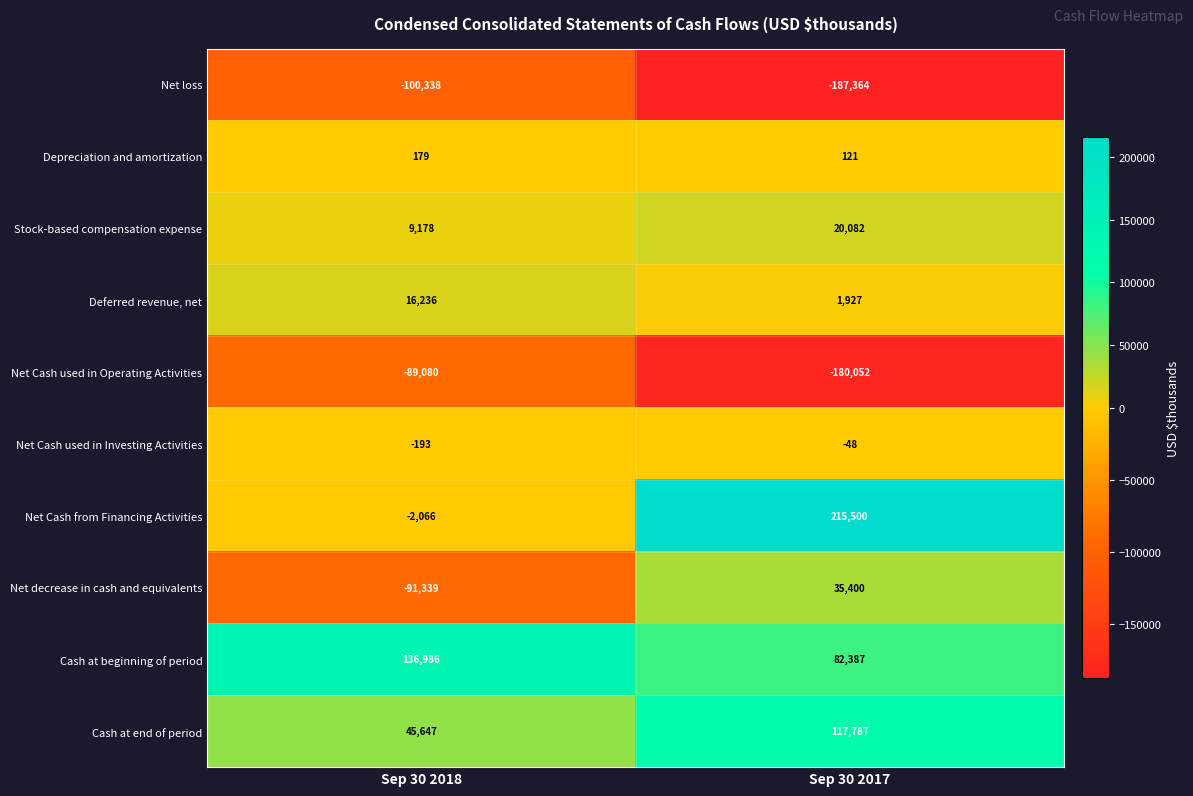

Reading left to right, what are all the values shown in this chart?

Net loss: -100338	-187364
Depreciation and amortization: 179	121
Stock-based compensation expense: 9178	20082
Deferred revenue, net: 16236	1927
Net Cash used in Operating Activities: -89080	-180052
Net Cash used in Investing Activities: -193	-48
Net Cash from Financing Activities: -2066	215500
Net decrease in cash and equivalents: -91339	35400
Cash at beginning of period: 136986	82387
Cash at end of period: 45647	117787